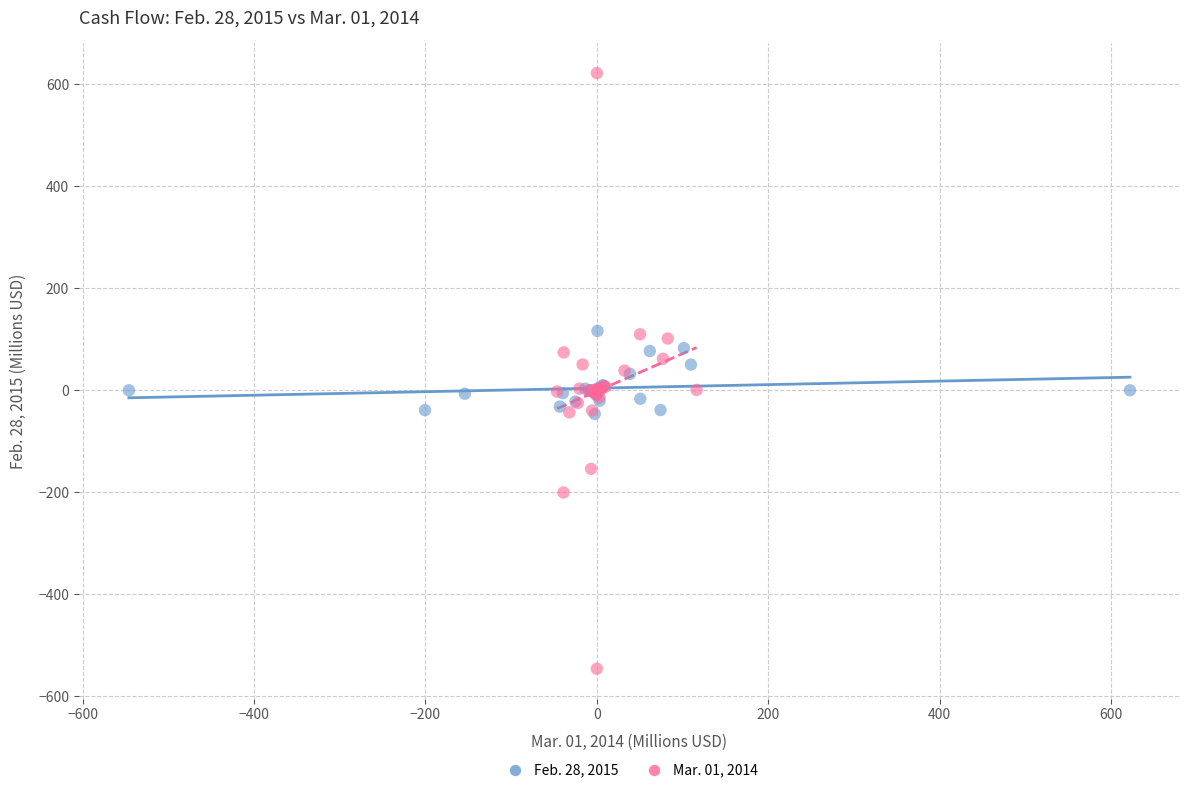

Which series has the widest spread of Y values?

Mar. 01, 2014